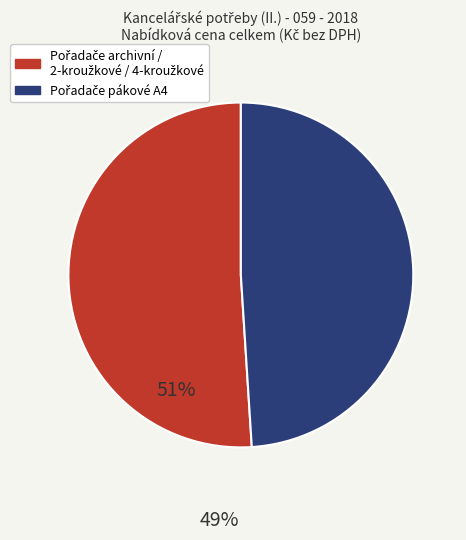

How many segments does this pie chart have?

2